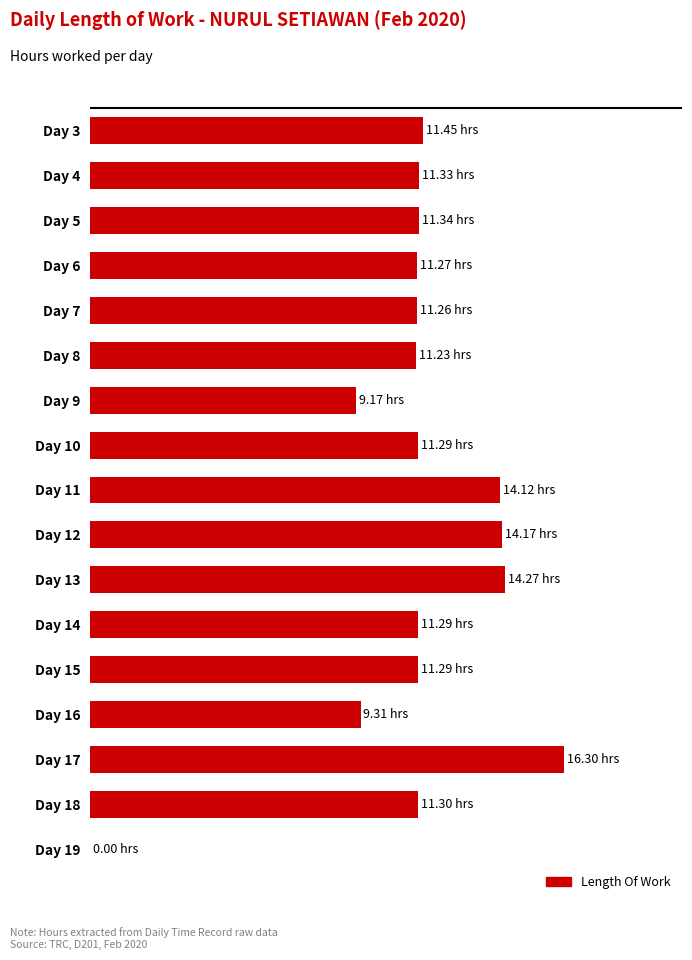

How many categories are shown in the chart?

17